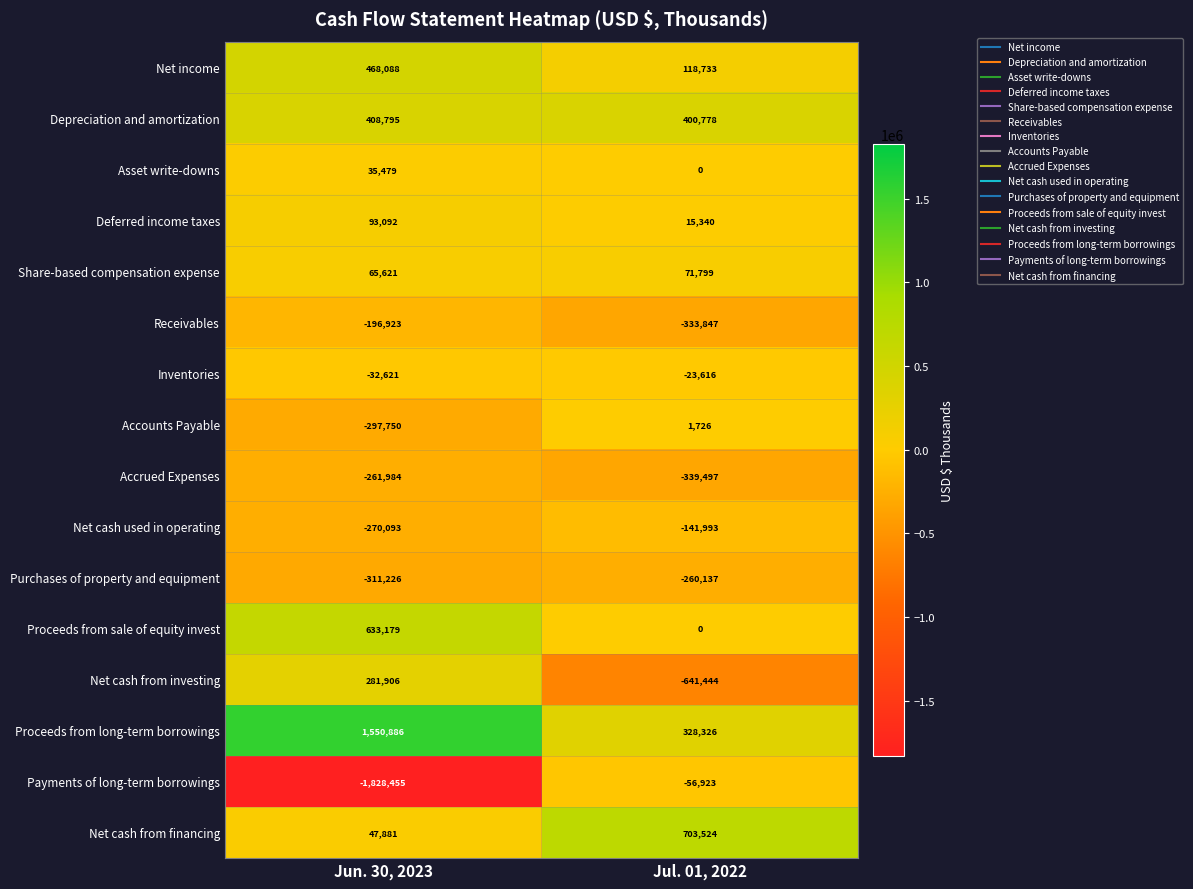

The value of Net cash from investing at Jul. 01, 2022 is -641444. True or false?

True